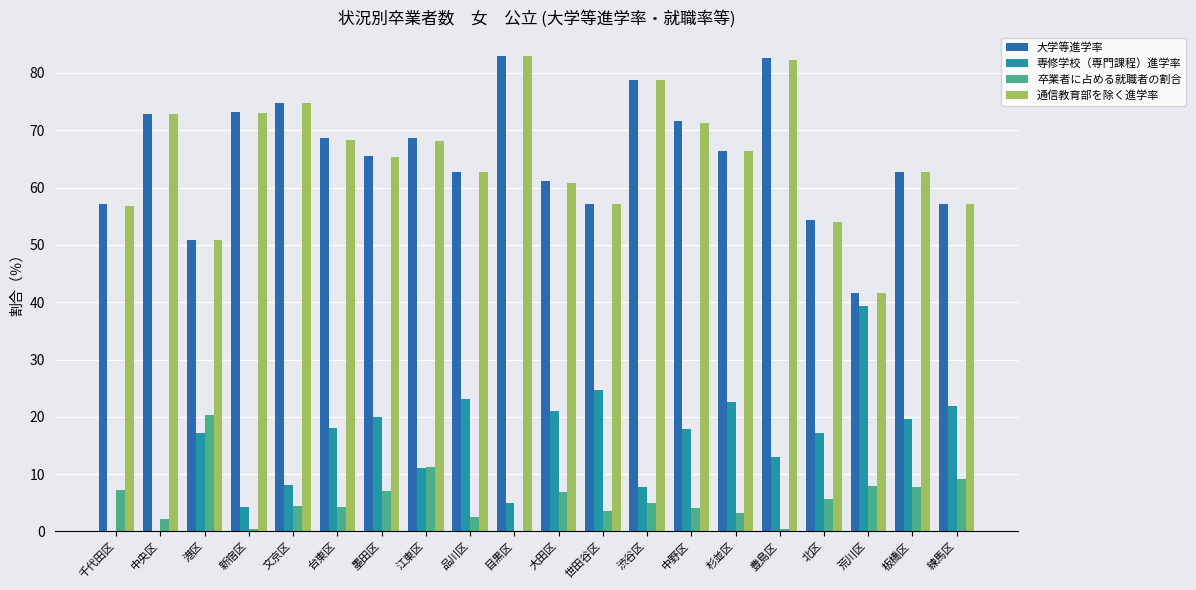

What is the average value of the 卒業者に占める就職者の割合 series?

5.7